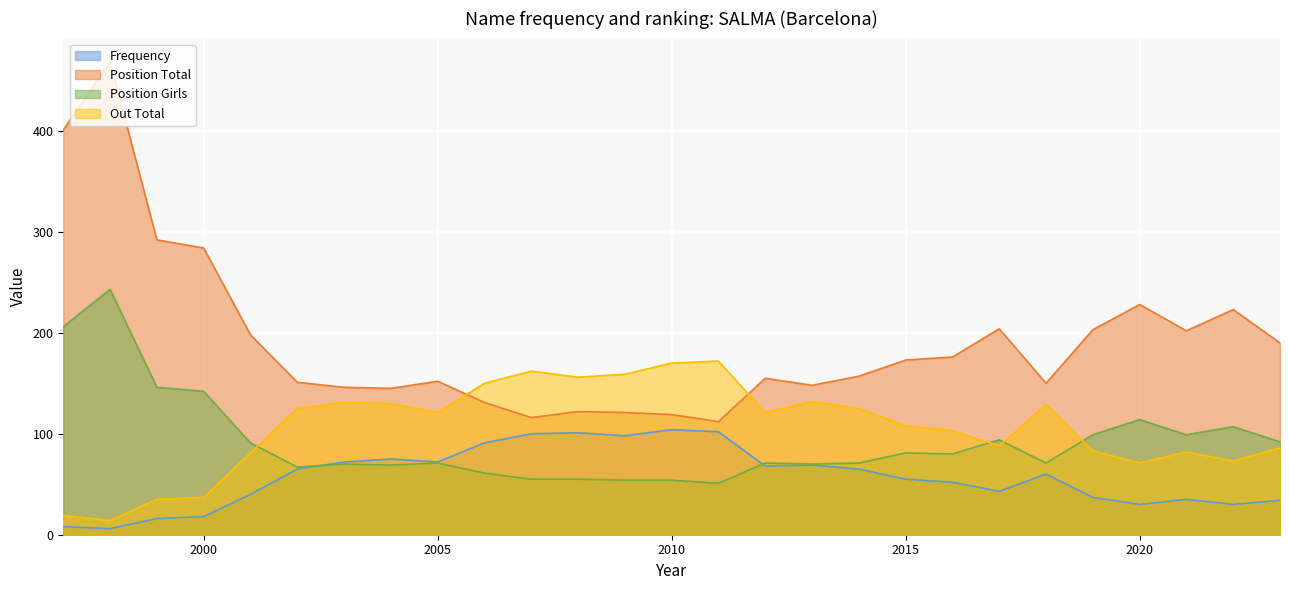

At how many categories does at least one series exceed 167?

15